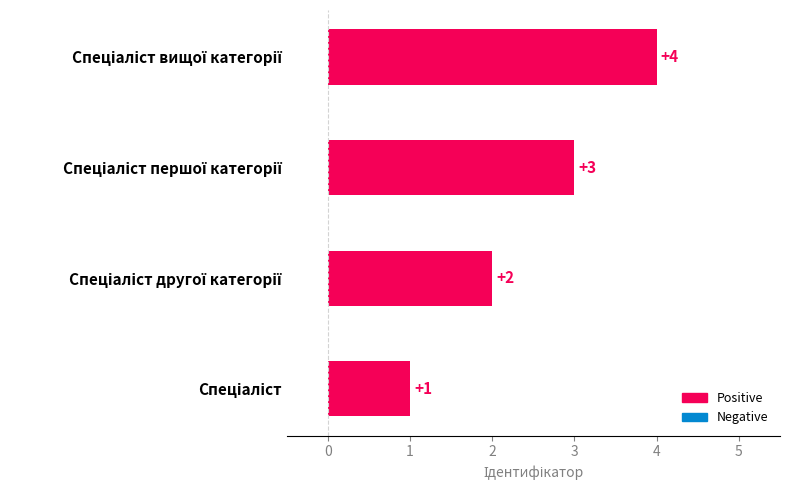

What is the difference between the maximum and minimum values?

3